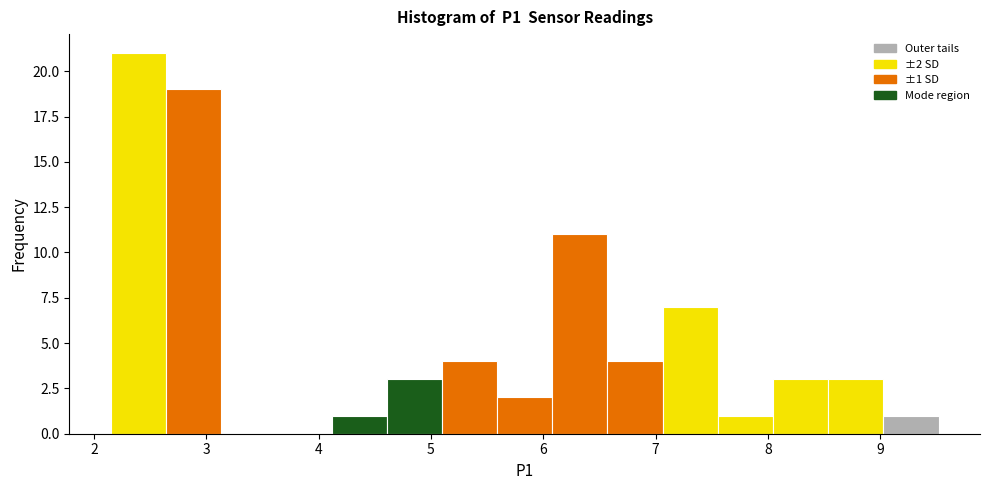

Which range on the x-axis has the tallest bar?

2.2 to 2.6